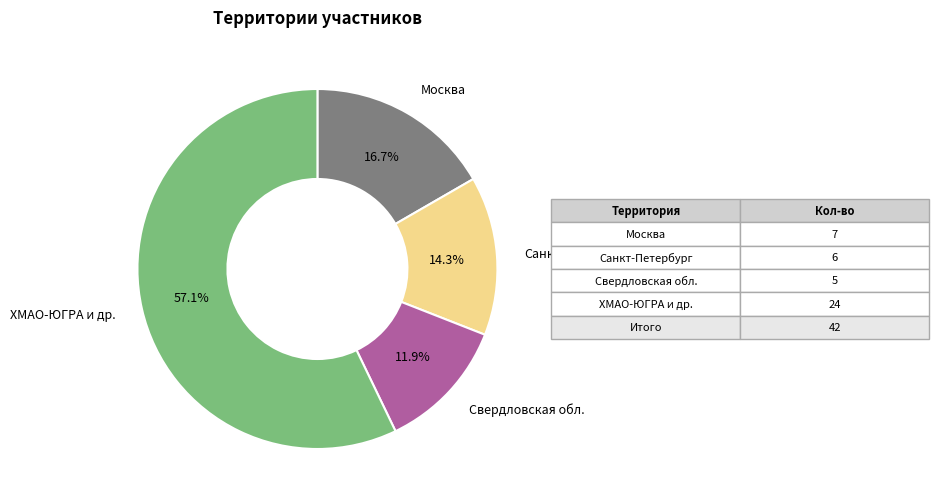

How many slices are in this pie chart?

4